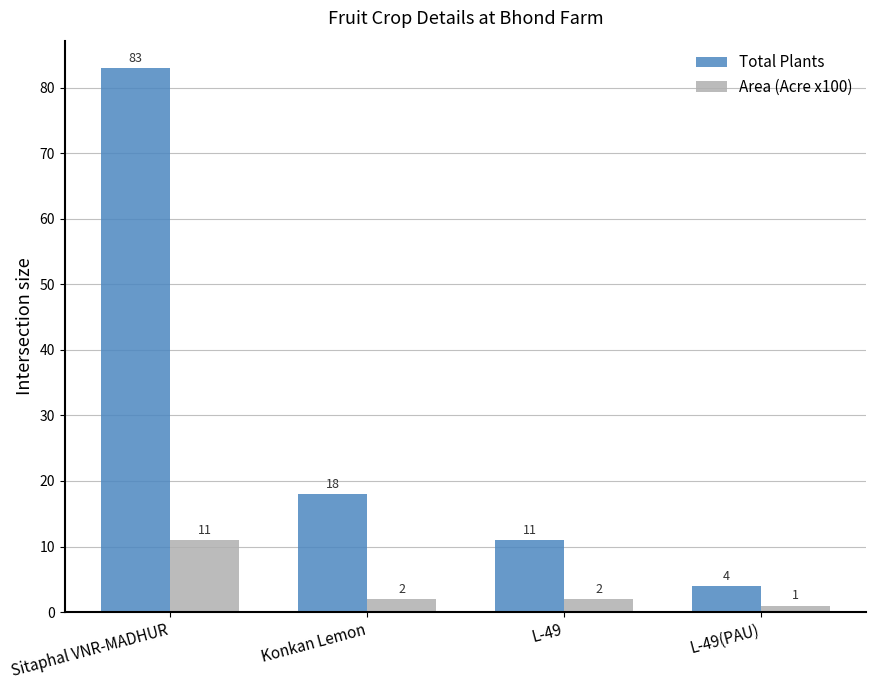

Which series has the largest total across all categories?

Total Plants